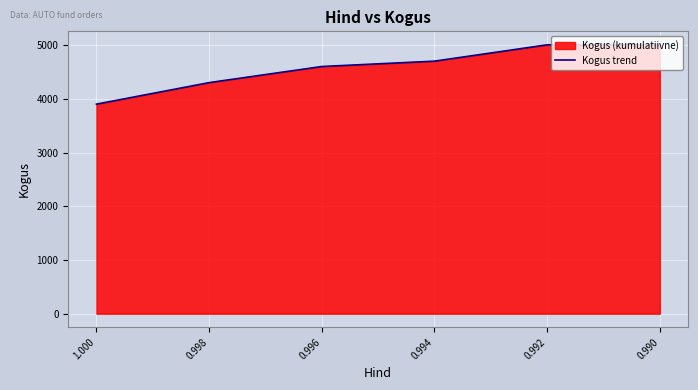

At which label does the data first exceed 4705?

0.992